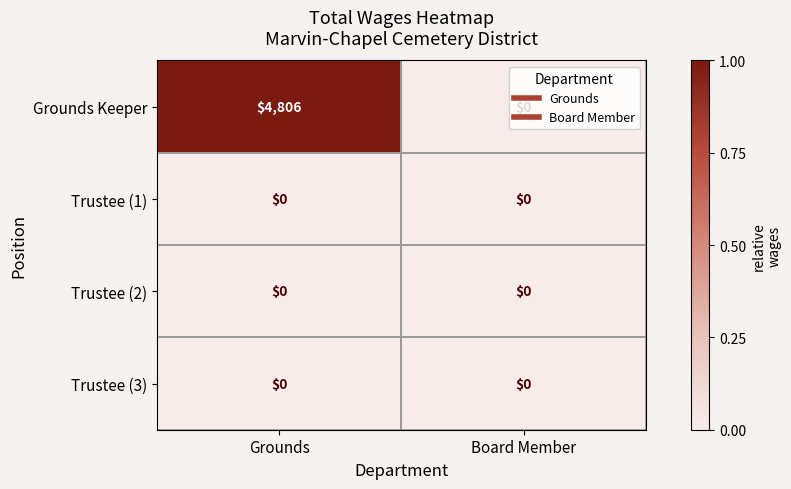

What is the greatest value displayed?

4806